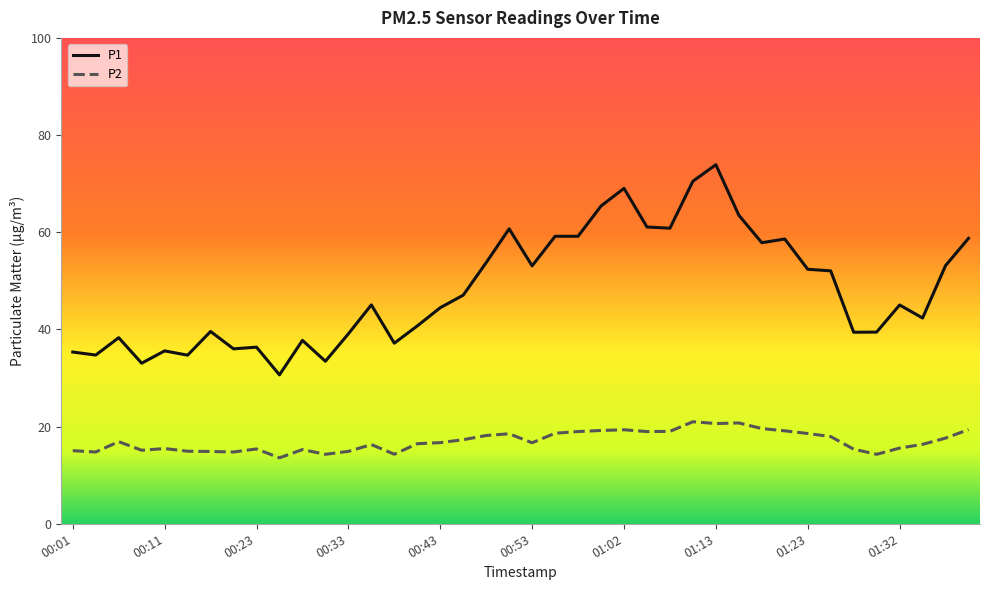

Is this an area chart (filled region under the line)?

No